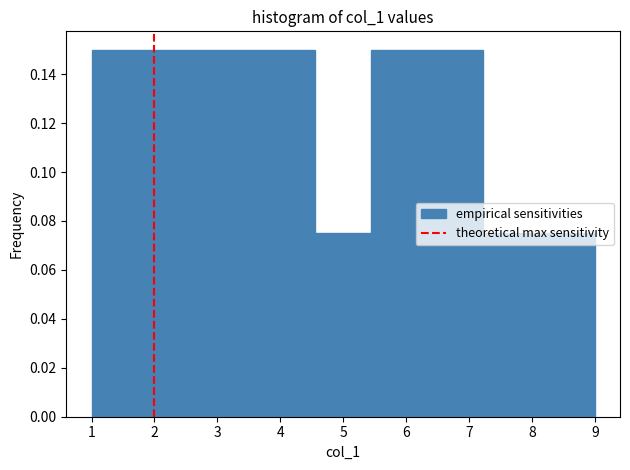

Reading left to right, transcribe this chart: for each bar, give the range it covers on the x-axis and its height. Neither the bar edges nor the heights are printed on the chart, so give them approximately, as read against the axes.

1.0 to 1.9: 0.150
1.9 to 2.8: 0.150
2.8 to 3.7: 0.150
3.7 to 4.6: 0.150
4.6 to 5.4: 0.076
5.4 to 6.3: 0.150
6.3 to 7.2: 0.150
7.2 to 8.1: 0.076
8.1 to 9.0: 0.076